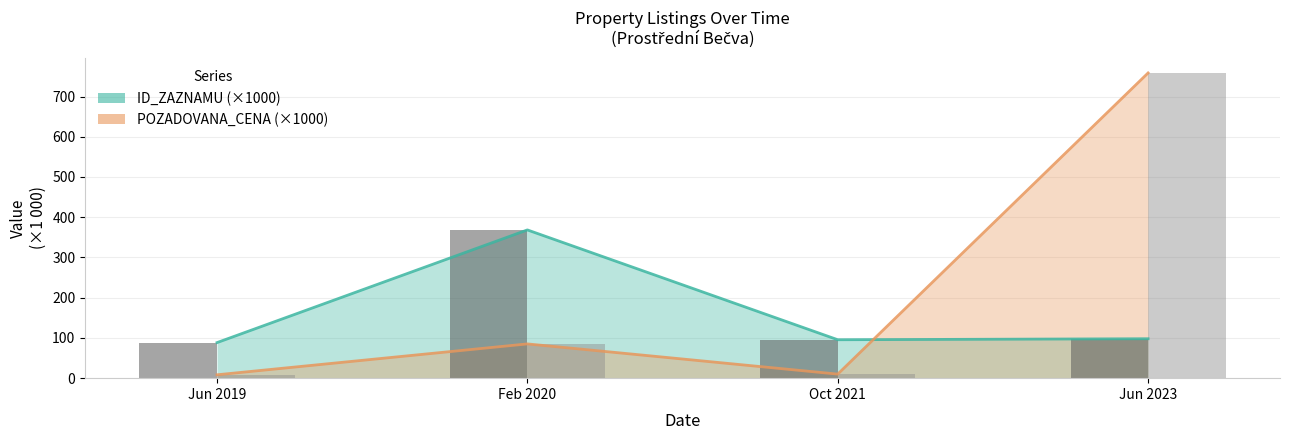

What is the difference between the ID_ZAZNAMU (×1000) values at Jun 2019 and Jun 2023?

9.6